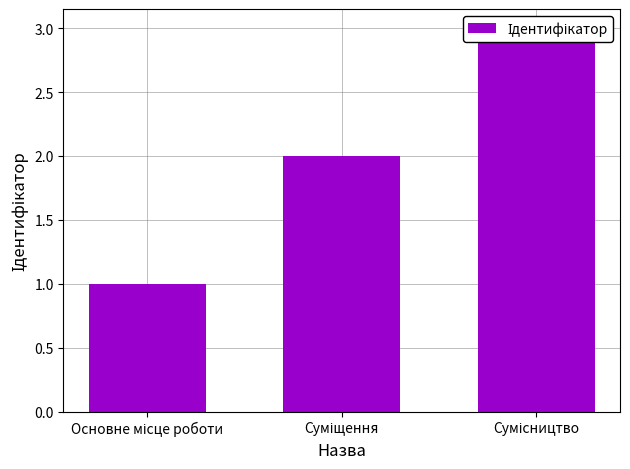

Approximately how many times larger is the value at Сумісництво compared to Основне місце роботи?

3.0